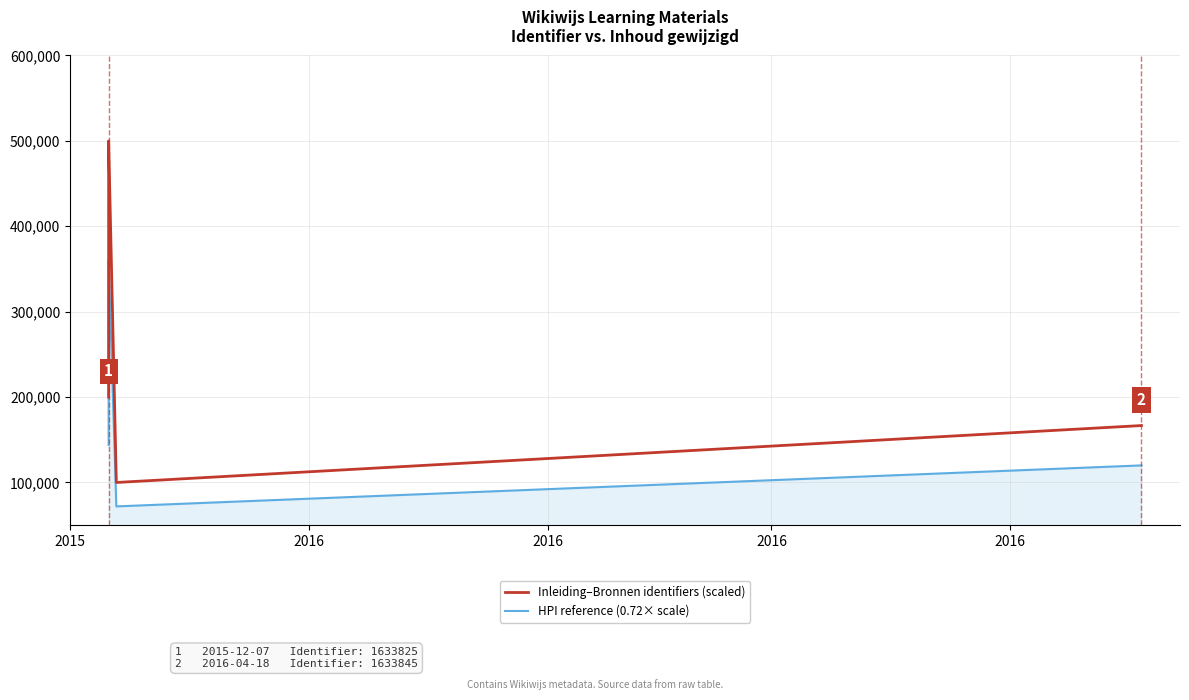

In HPI reference (0.72× scale), how many points are lower than both neighbors (excluding endpoints)?

1